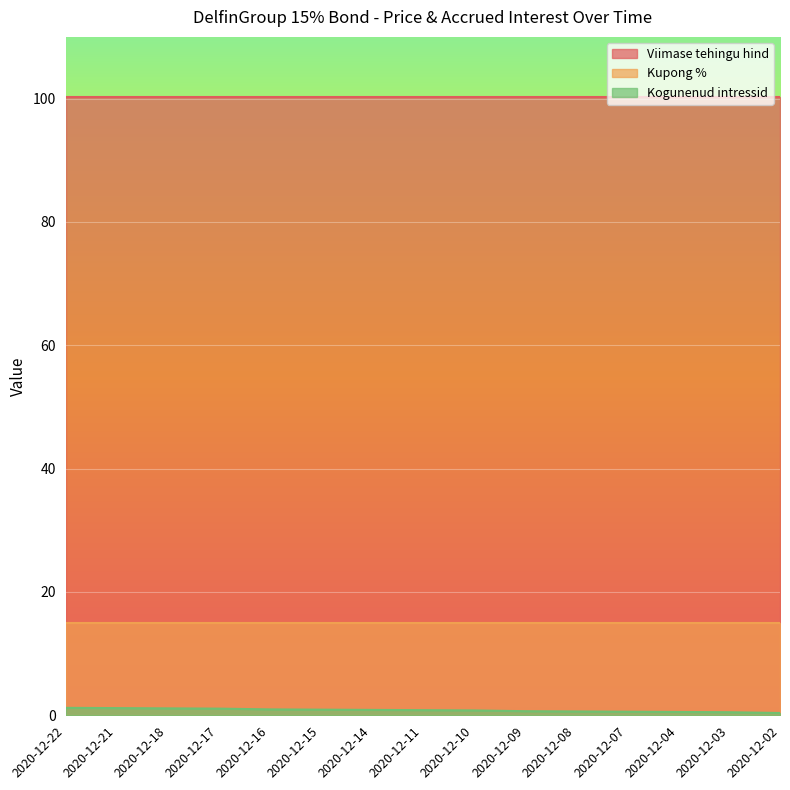

What is the average value of the Kupong % series?

15.0